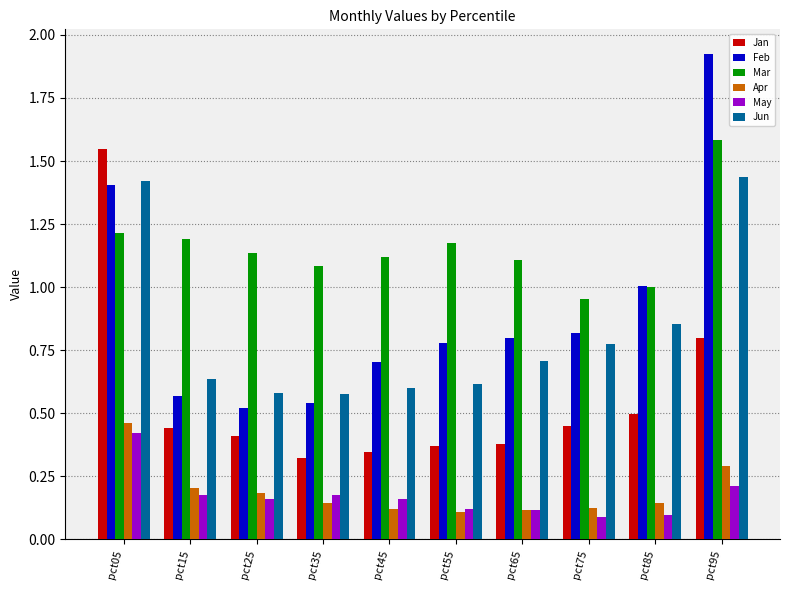

True or false: Feb has a value of 0.8 at pct55.

True